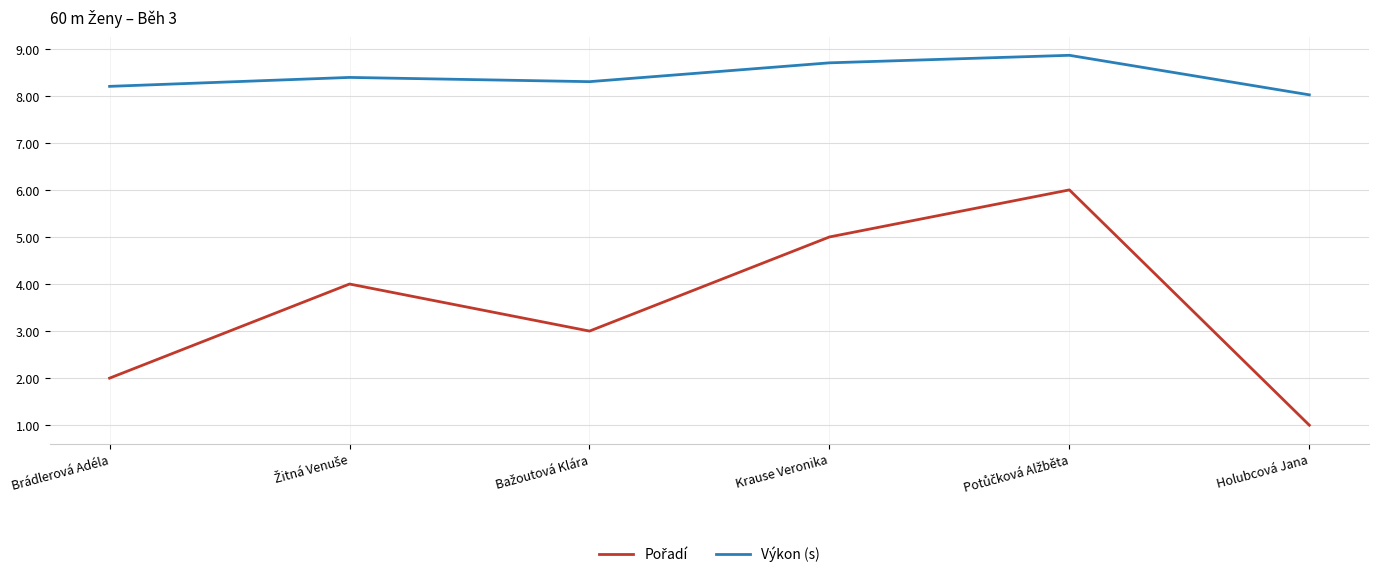

What is the maximum value shown in the chart?

8.9